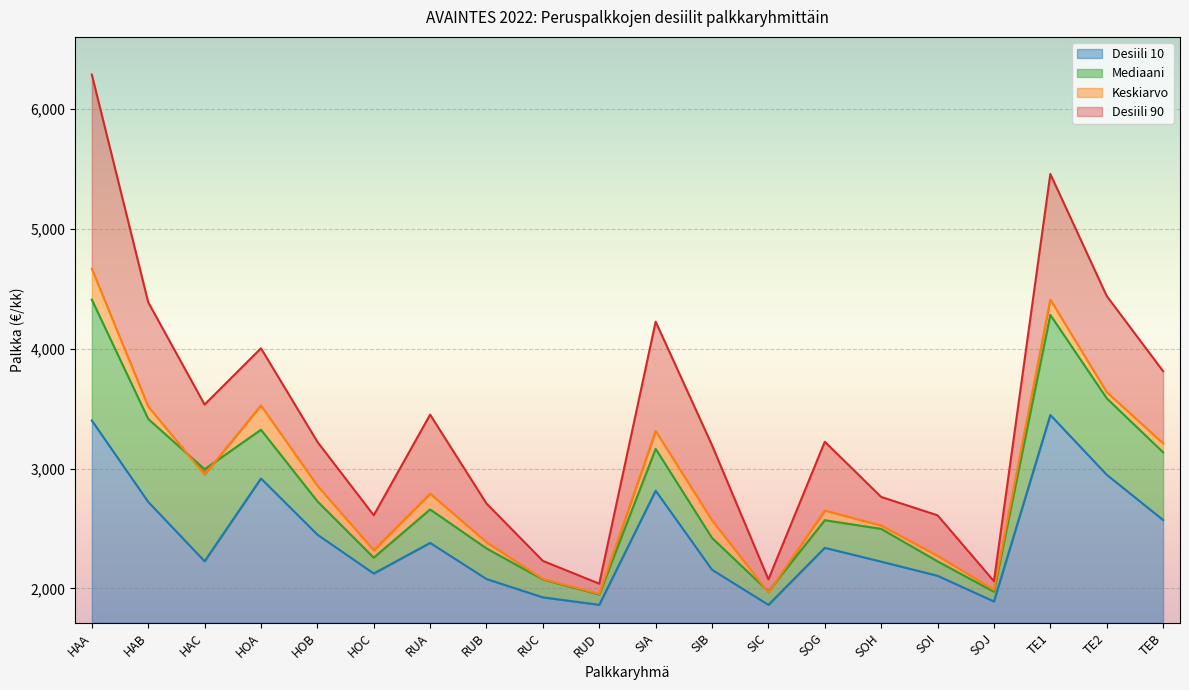

What is the smallest value displayed?

1864